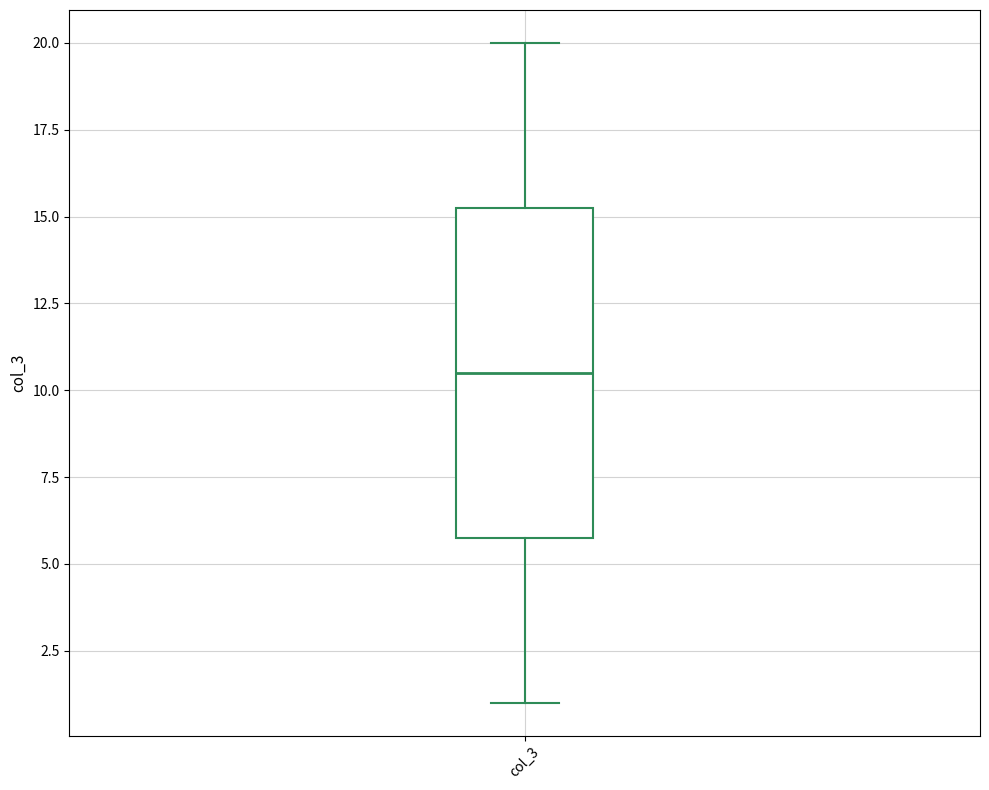

Transcribe this box plot: give where the median line is, the range the box spans, and where the two whiskers end, as read against the y-axis. The values are not printed on the chart, so give them approximately, as read against the axis.

median 10.5, box 6.0 to 15.5, whiskers 1.0 to 20.0